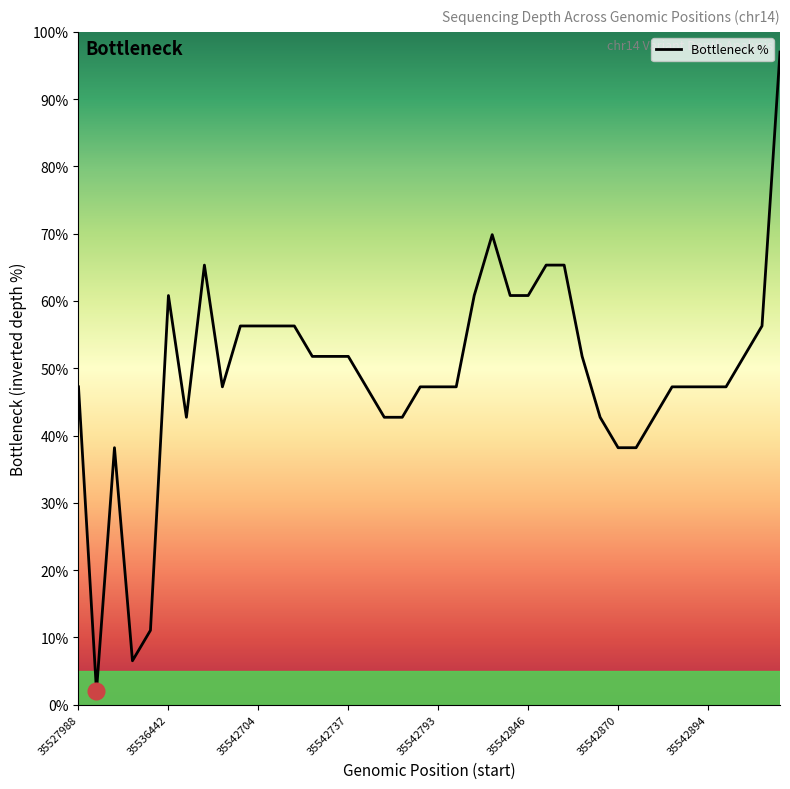

What is the difference between the maximum and minimum values?

95.0